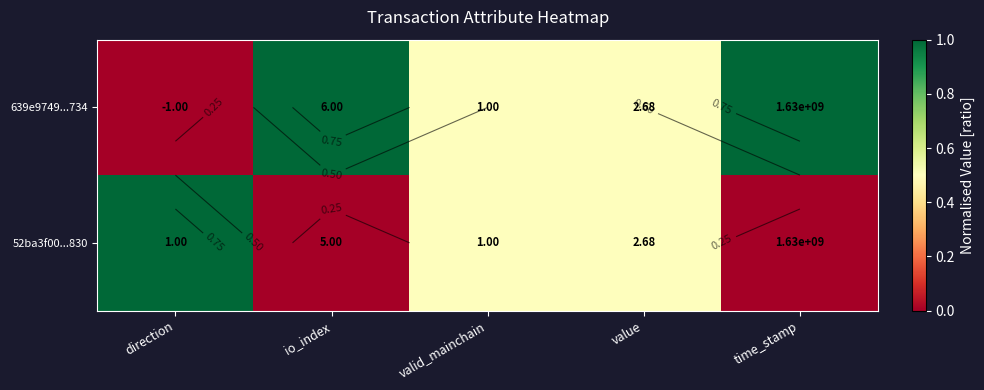

Is it true that 52ba3f00...830 equals 0.0 at time_stamp?

True